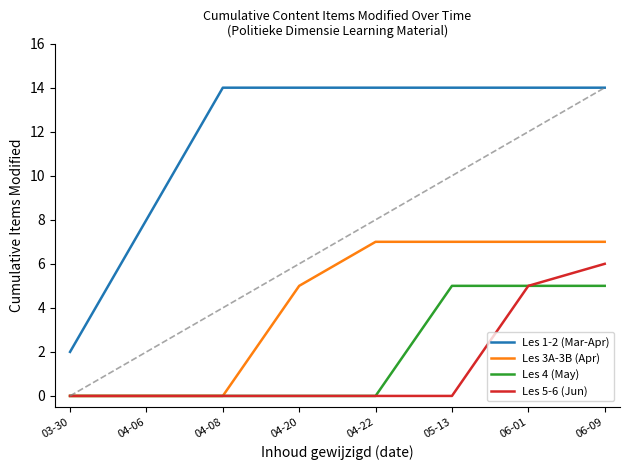

How many data points does each series have?

8